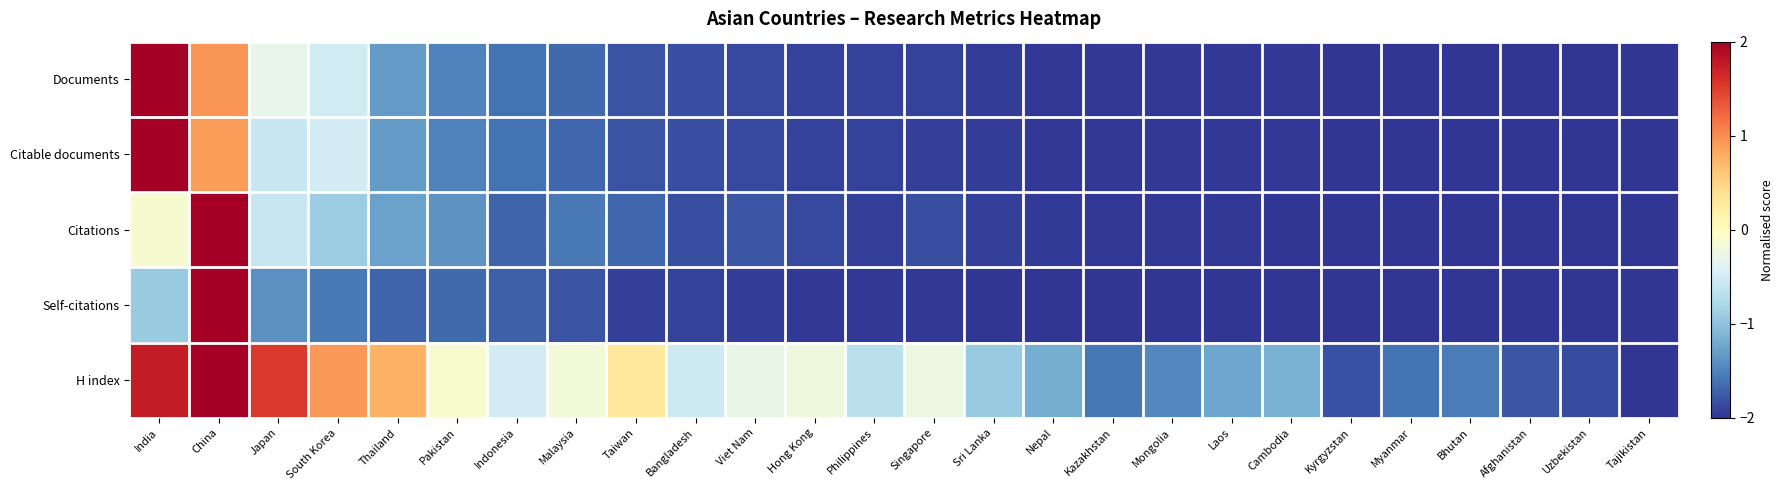

Between Sri Lanka and Mongolia, which series saw the biggest shift?

H index